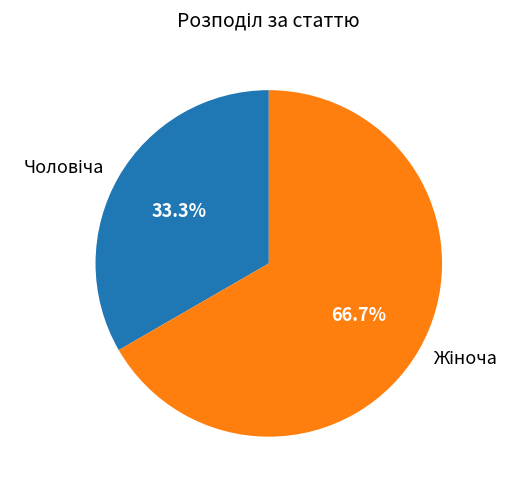

Is there any slice that represents more than half of the pie?

Yes